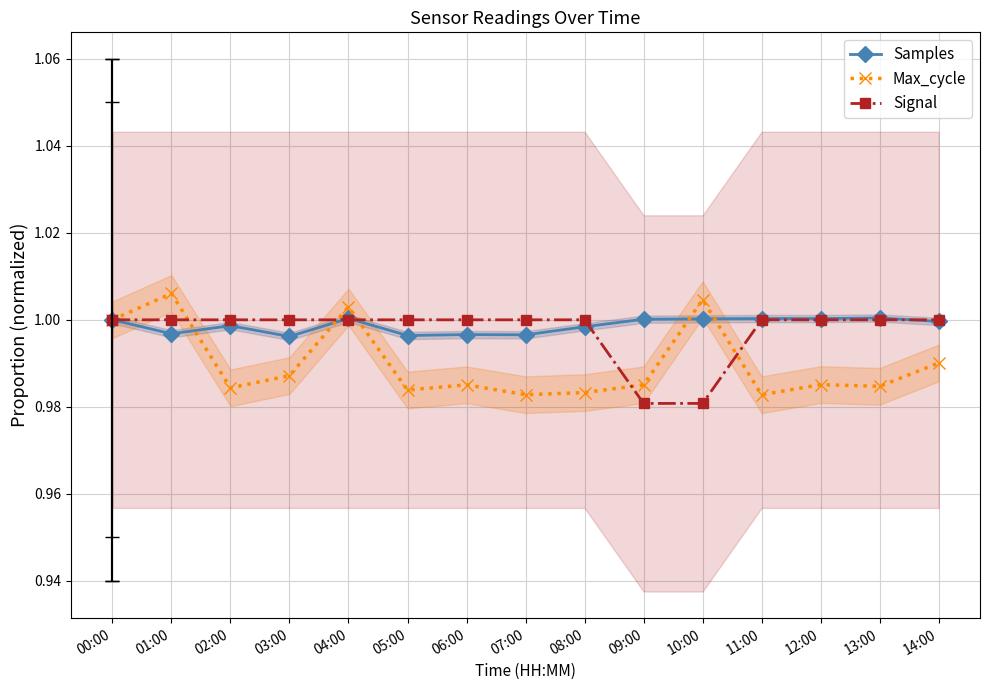

Is it true that Max_cycle equals 1.5 at 10:00?

False